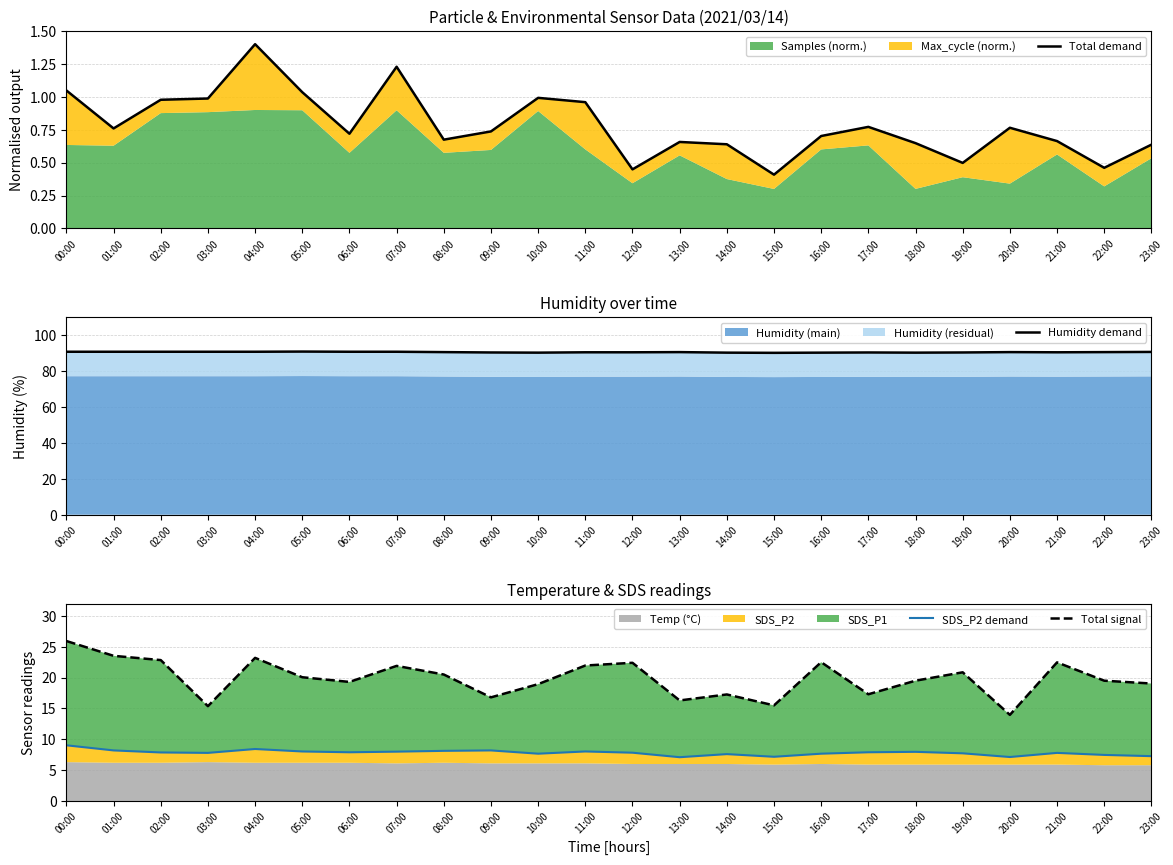

Reading right to left, transcribe all the data shown in this chart.

Total demand: 0.6	0.5	0.7	0.8	0.5	0.6	0.8	0.7	0.4	0.6	0.7	0.4	1.0	1.0	0.7	0.7	1.2	0.7	1.0	1.4	1.0	1.0	0.8	1.0
Humidity demand: 90.7	90.6	90.5	90.6	90.4	90.3	90.4	90.3	90.2	90.3	90.6	90.5	90.5	90.3	90.4	90.6	90.8	90.8	90.9	90.8	90.8	90.8	90.8	90.8
SDS_P2 demand: 7.3	7.5	7.8	7.1	7.7	8.0	7.9	7.7	7.2	7.6	7.1	7.8	8.0	7.7	8.2	8.1	8.0	7.9	8.0	8.4	7.8	7.9	8.2	9.0
Total signal: 19.0	19.5	22.5	14.0	20.9	19.5	17.3	22.5	15.5	17.3	16.3	22.4	22.0	18.9	16.8	20.5	21.9	19.3	20.1	23.2	15.4	22.8	23.5	25.9